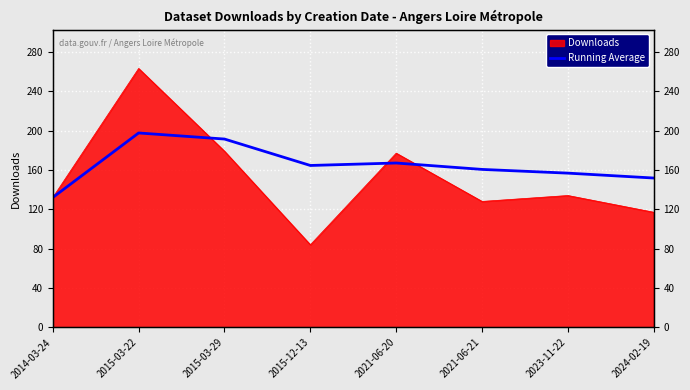

Between 2015-12-13 and 2015-03-29, which is larger?

2015-03-29